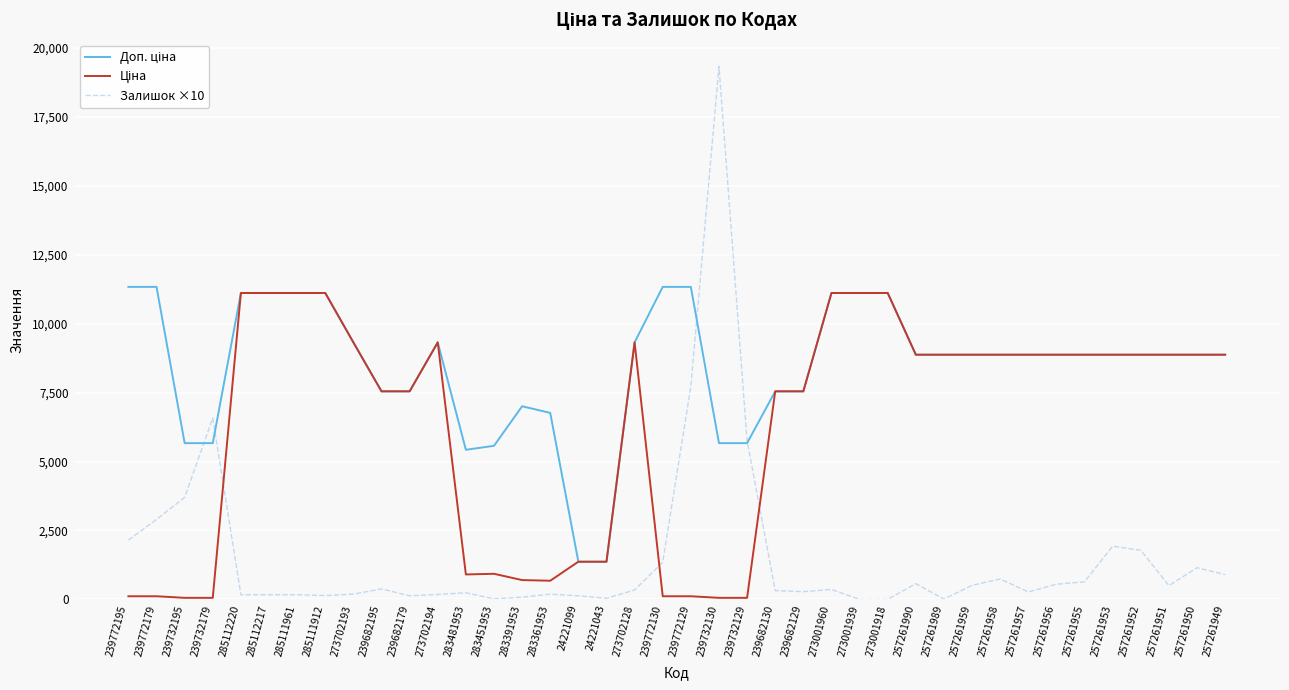

At which category is the sum across all series the highest?

239732130